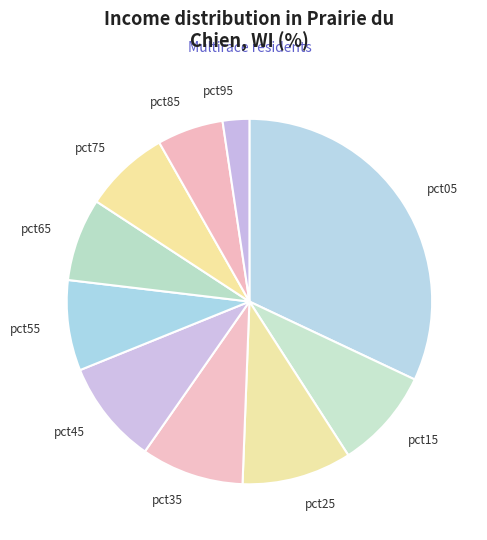

What is the largest slice in the pie chart?

pct05